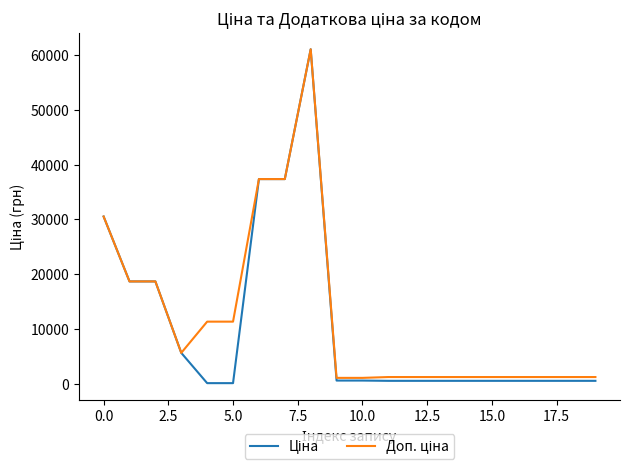

What is the maximum value shown in the chart?

61024.7